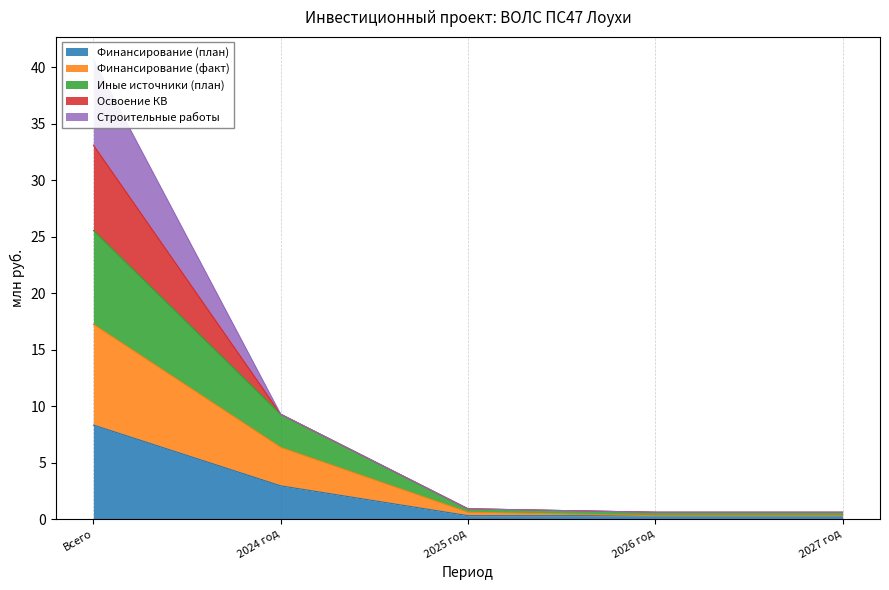

Which series has the widest spread of values?

Иные источники (план)